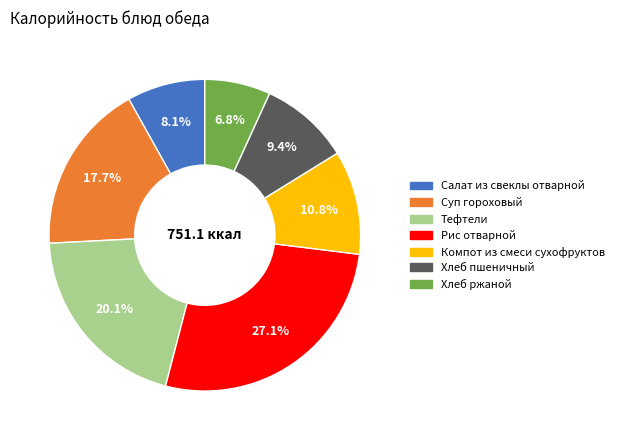

To the nearest percent, what portion does Хлеб пшеничный represent?

9%